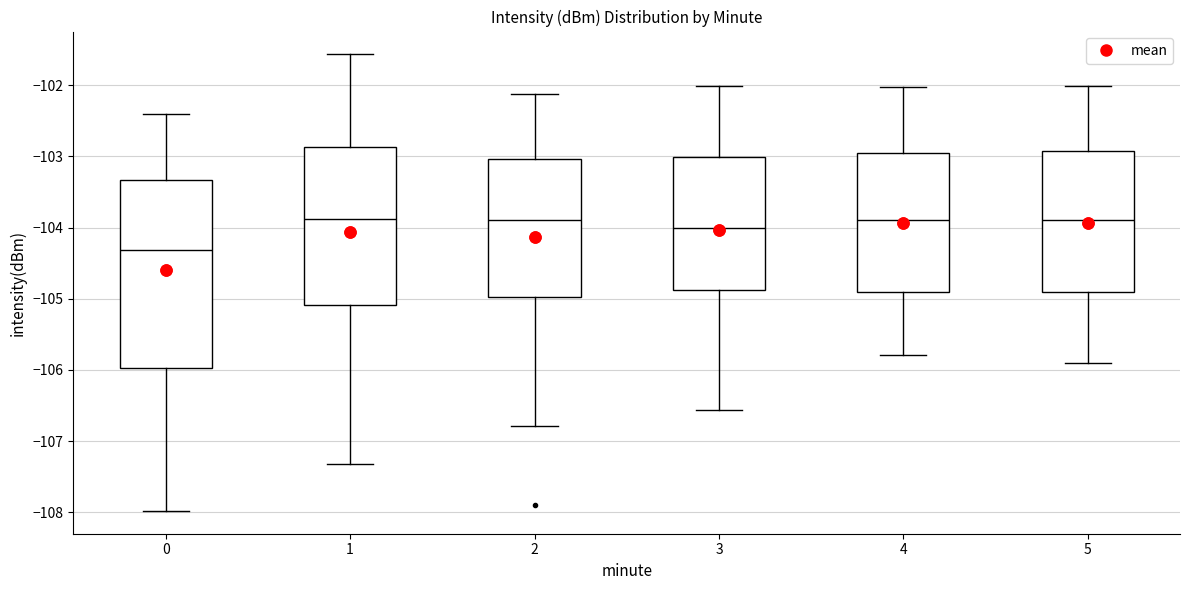

Where is the lower edge of the box at x = 3 on the y-axis? The values are not printed on the chart, so give them approximately, as read against the axis.

-104.9